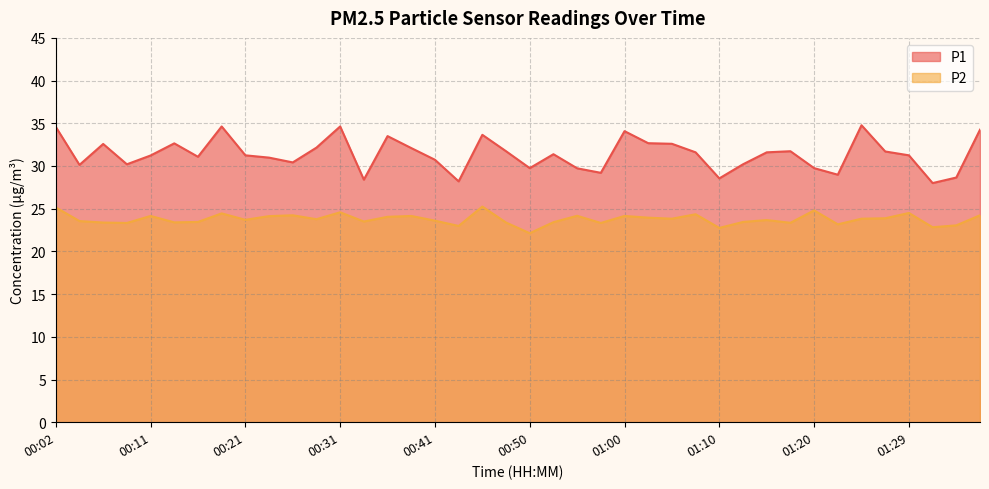

How many lines are shown in the chart?

2